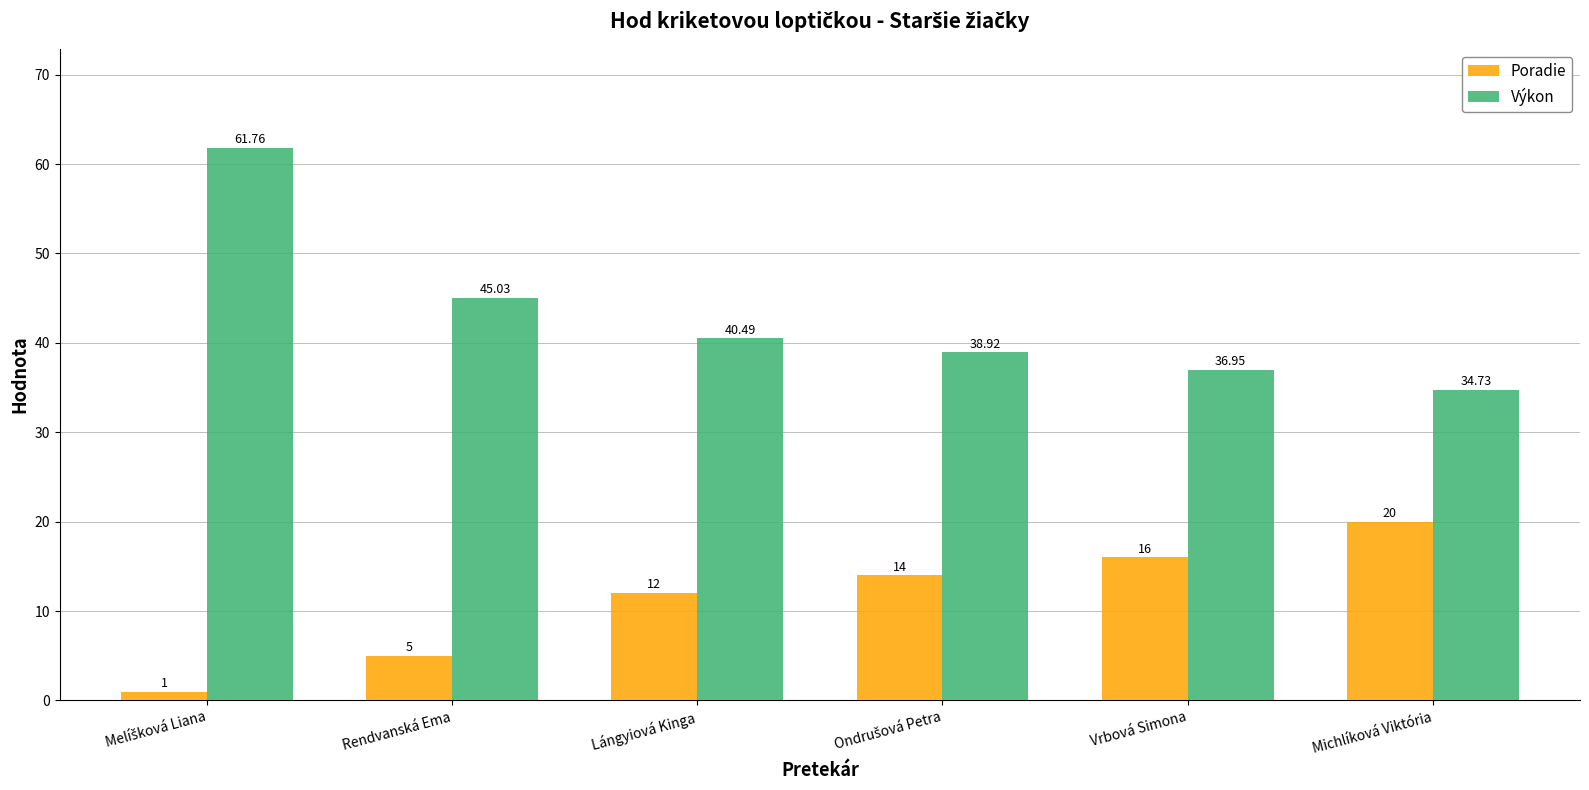

What is the greatest value displayed?

61.8